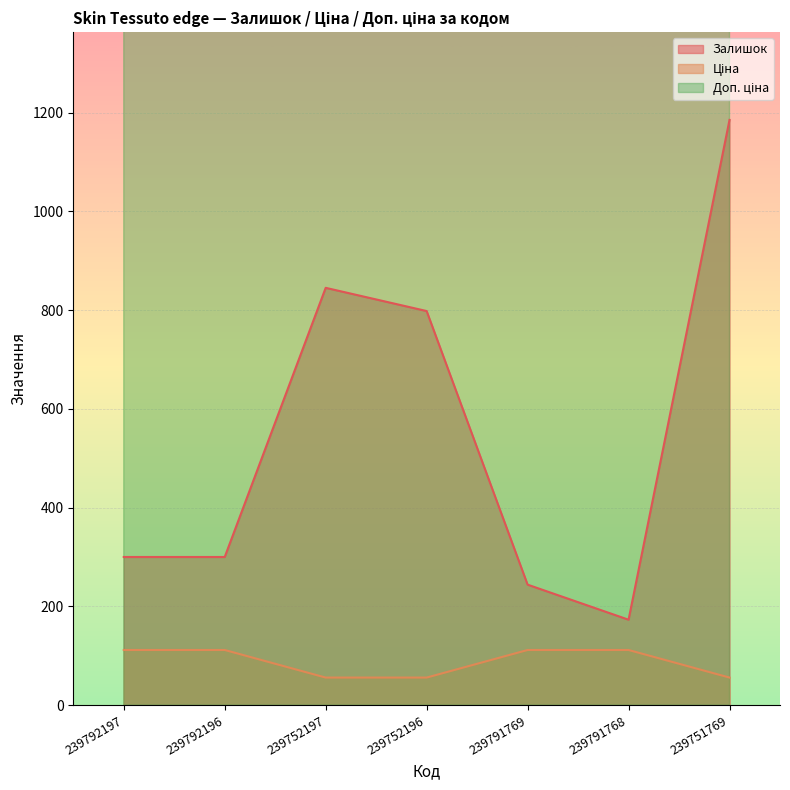

What is the difference between the highest and lowest values at 239751769?

5529.1